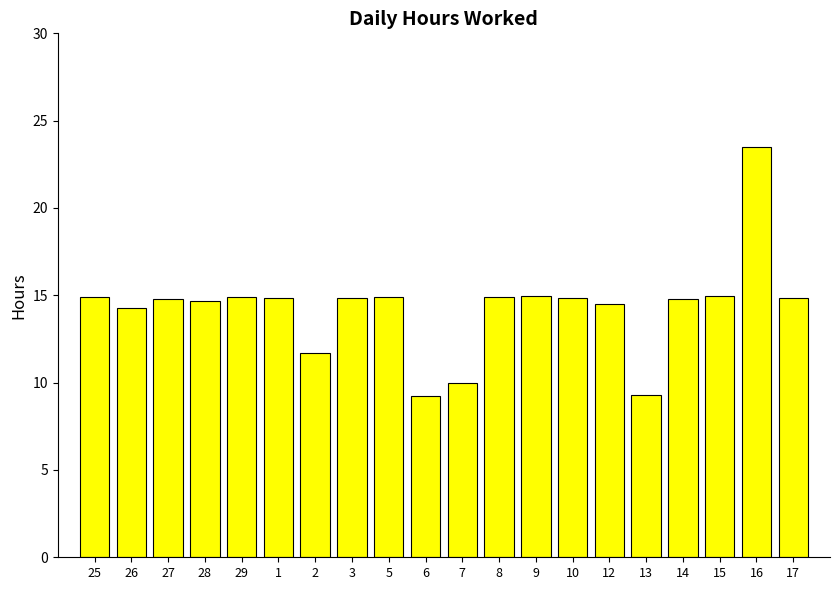

Is it true that the value at 28 is 10.2?

False